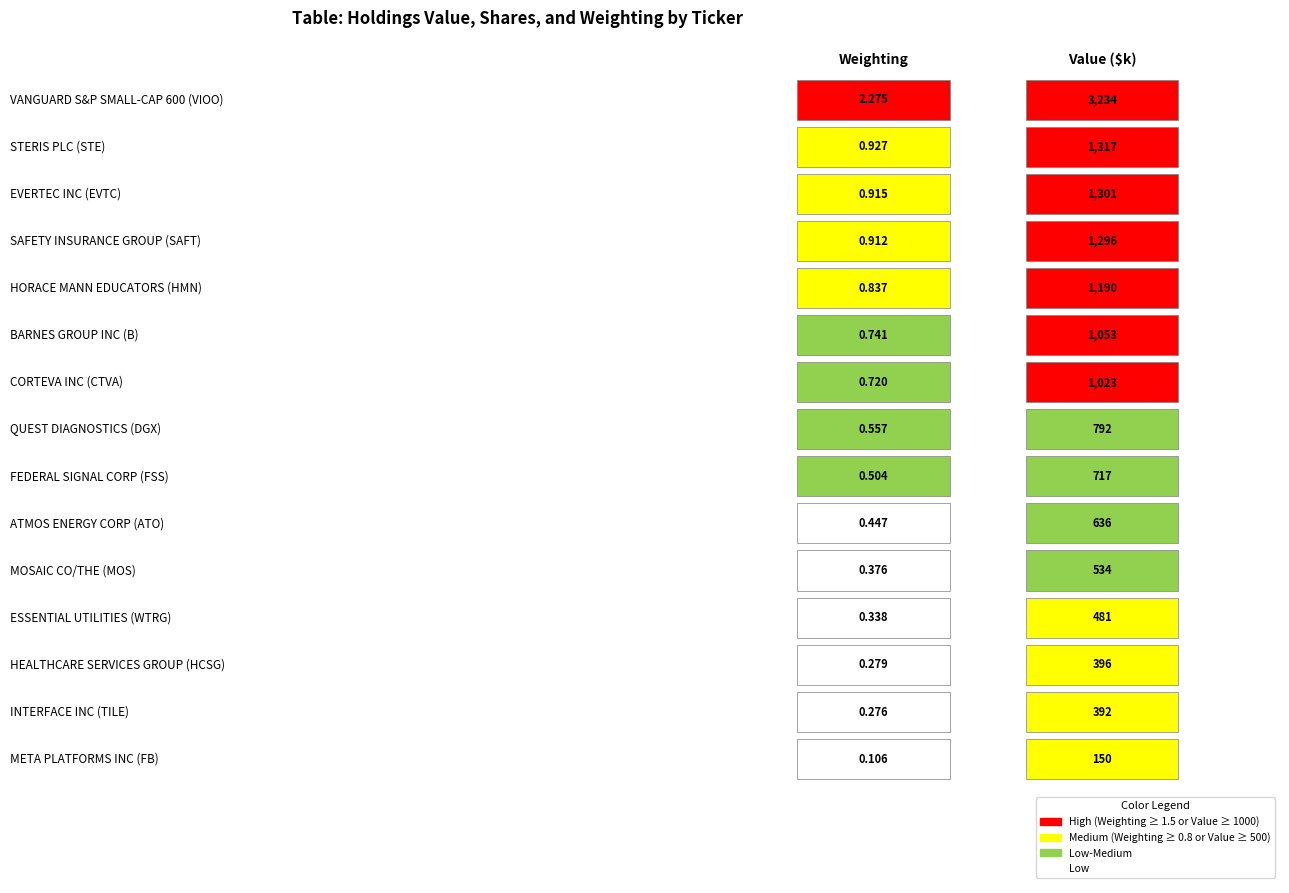

What is the average value of the Value series?

967.5